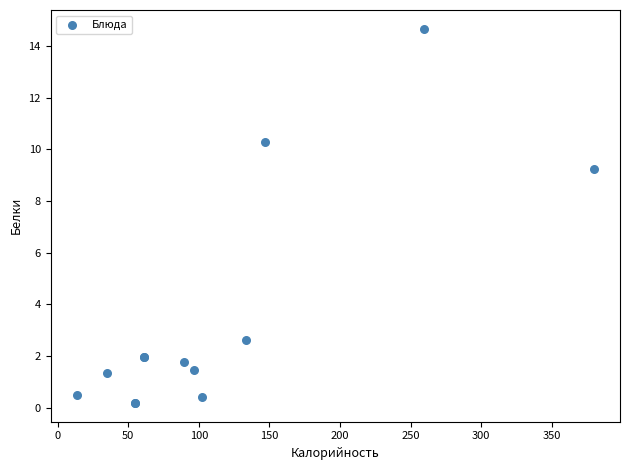

What Y value in the scatter plot is closest to 7?

9.2